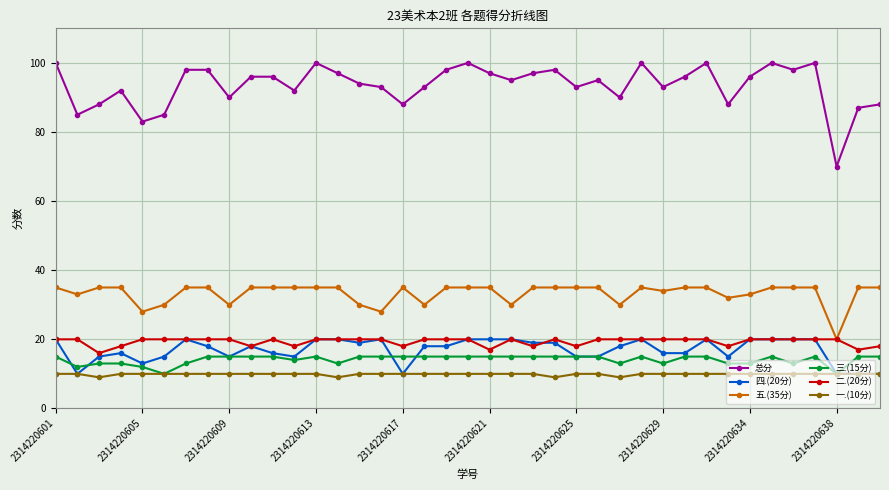

What is the greatest value displayed?

100